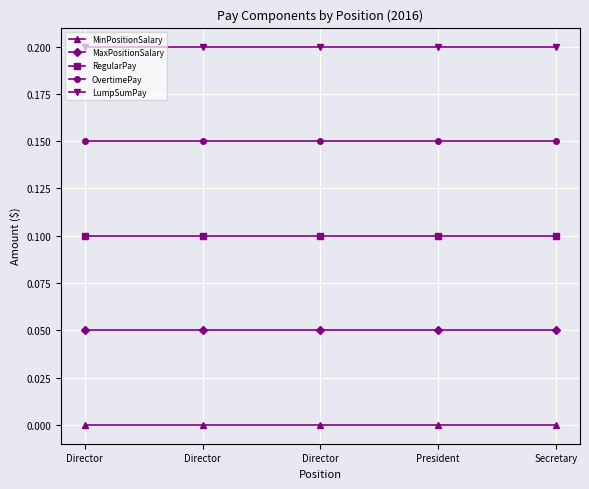

True or false: OvertimePay and RegularPay intersect in this chart.

False